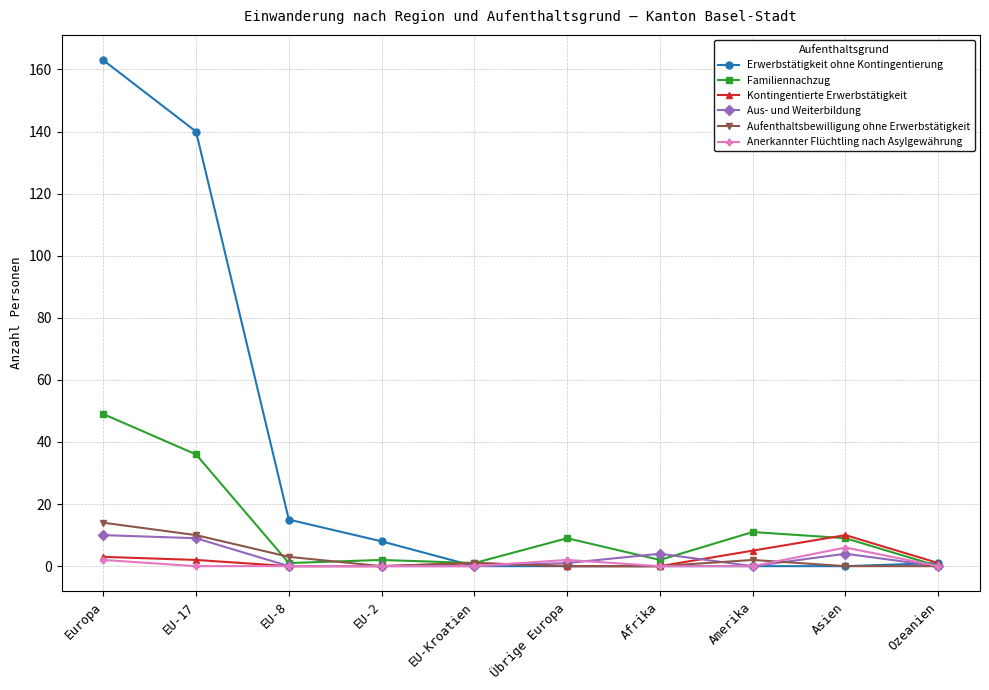

What is the difference between the highest and lowest values at EU-8?

15